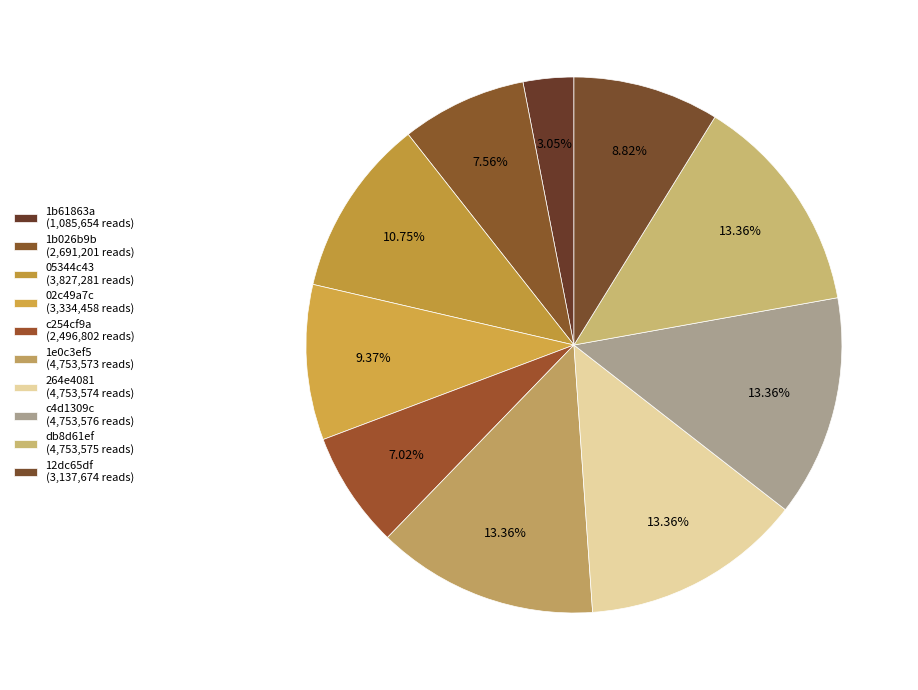

Is it true that 1e0c3ef5 is 13% of the pie?

True